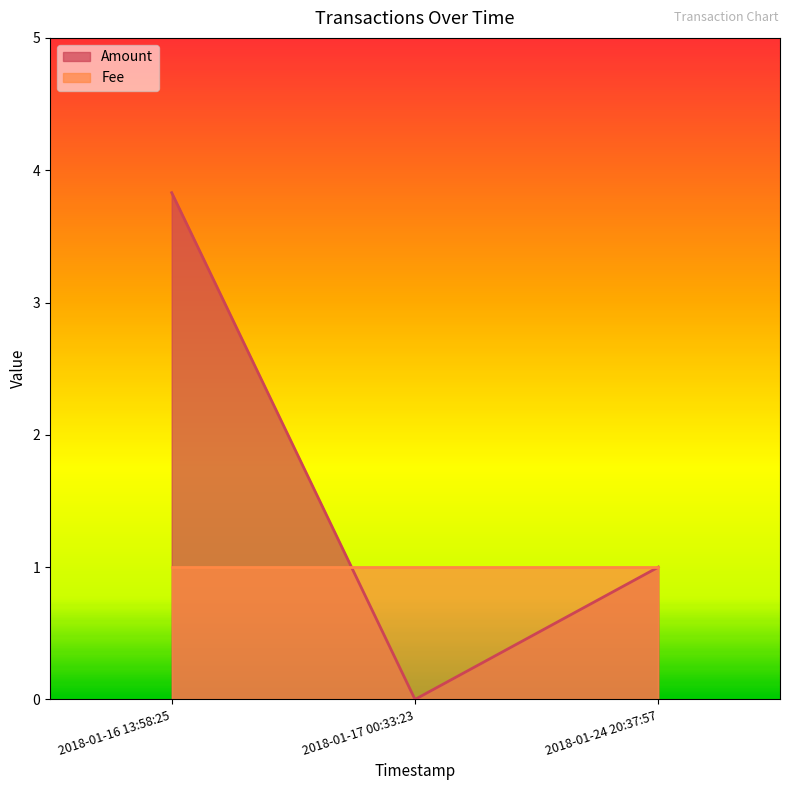

Which category has the lowest value across all series?

2018-01-17 00:33:23